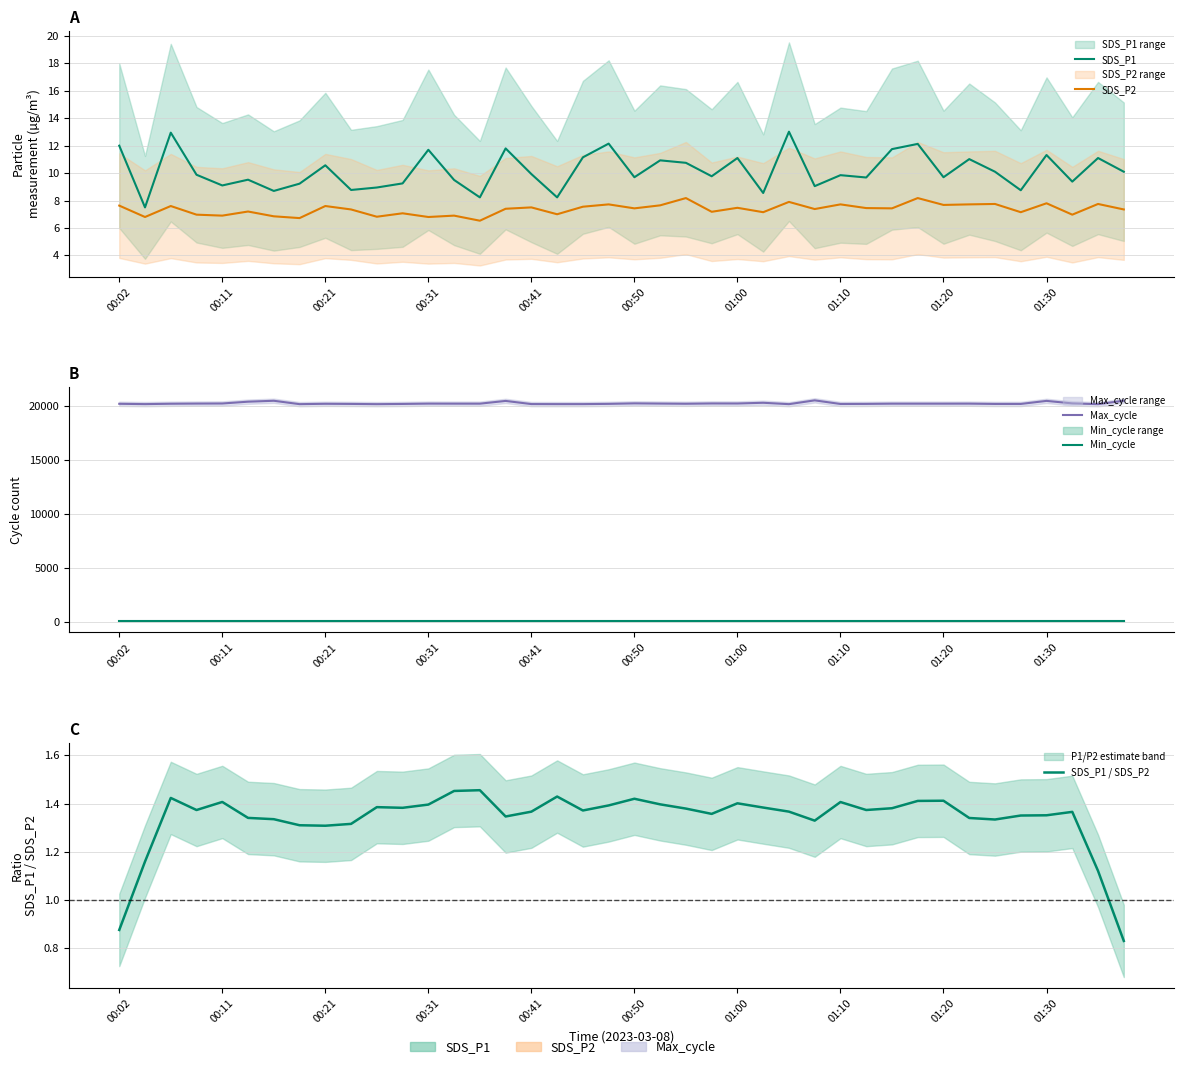

How many data points in Max_cycle are above 20241?

17